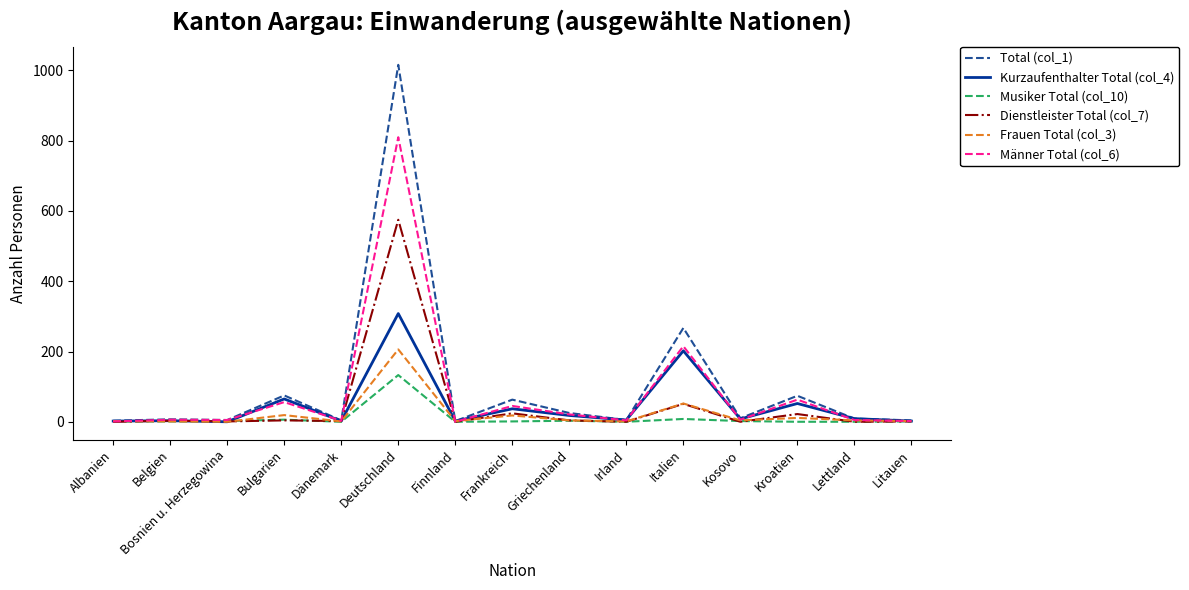

Is the value of Kurzaufenthalter Total (col_4) at Bulgarien greater than the value of Total (col_1) at Irland?

Yes